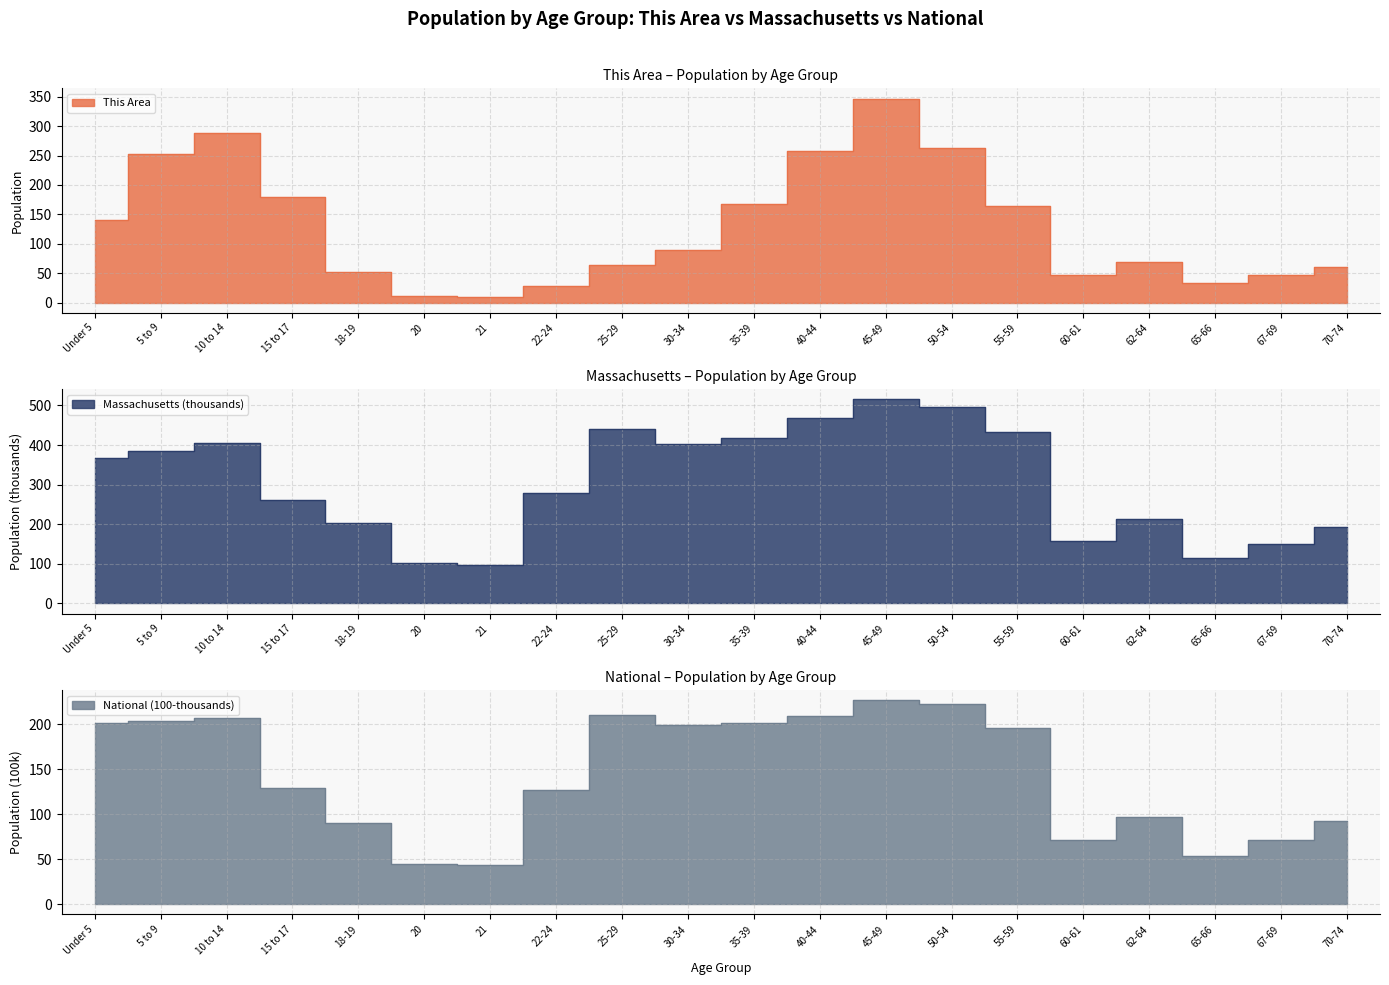

How many lines are shown in the chart?

3